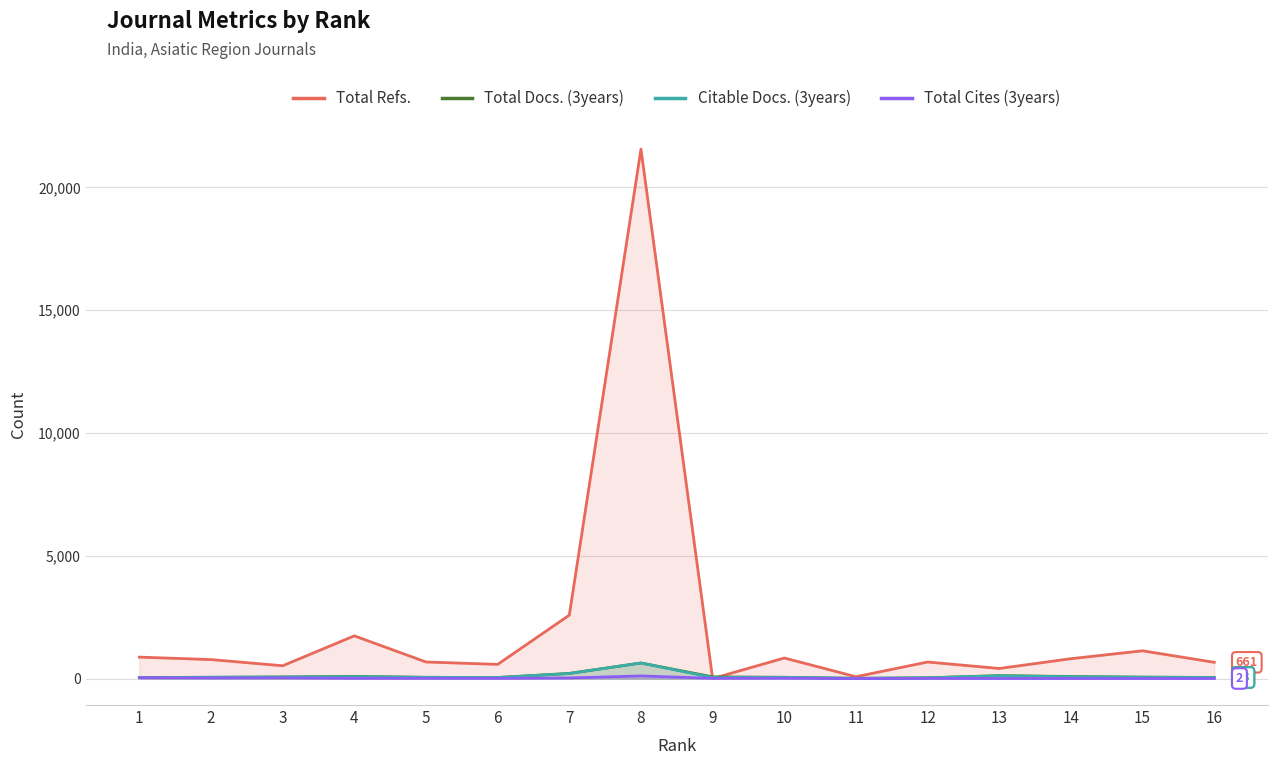

Which category has the lowest value in the Total Docs. (3years) series?

11